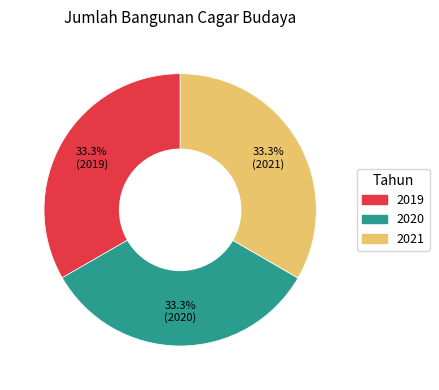

Is there a majority slice in this chart?

No